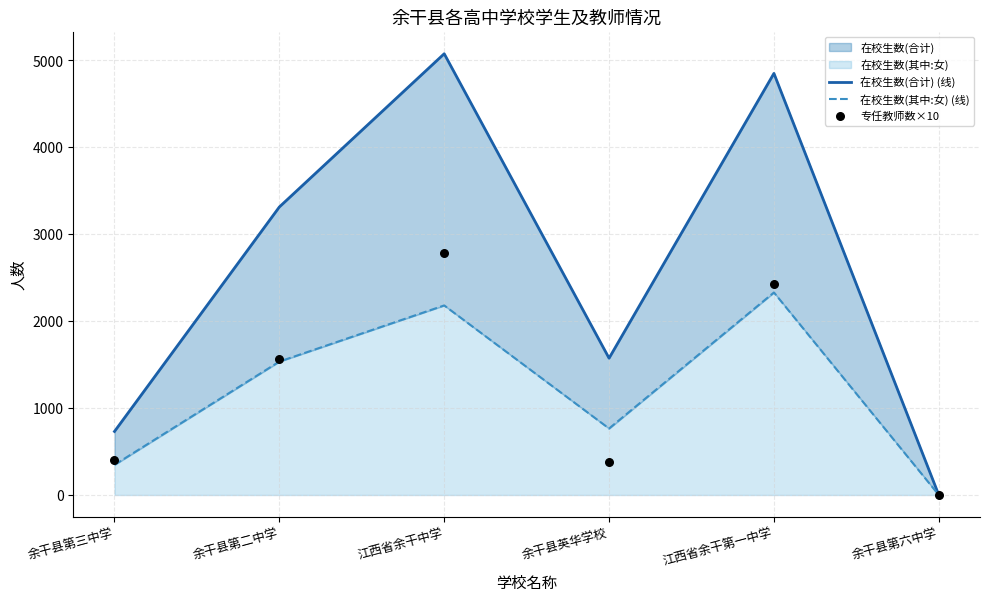

Is the value of 在校生数(其中:女) (线) at 余干县英华学校 greater than the value of 专任教师数×10 at 江西省余干第一中学?

No